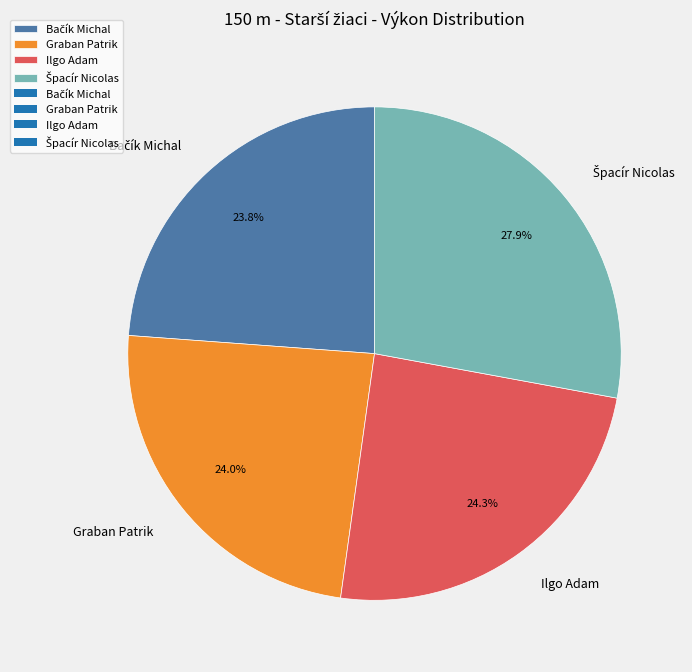

Do Ilgo Adam and Graban Patrik together represent more than half of the pie?

No